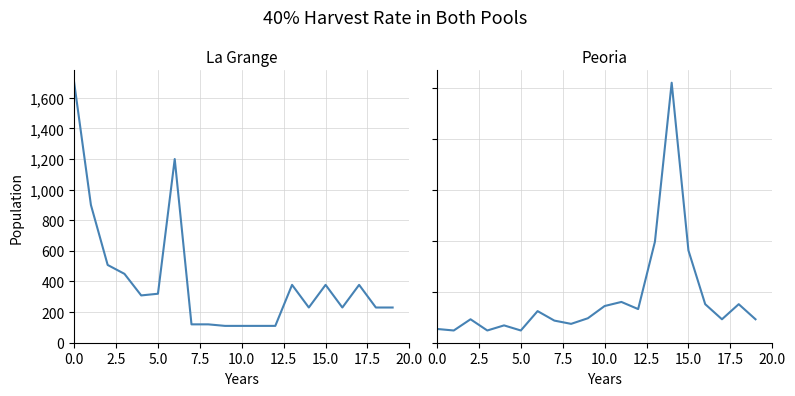

At which label does Peoria reach its peak?

14